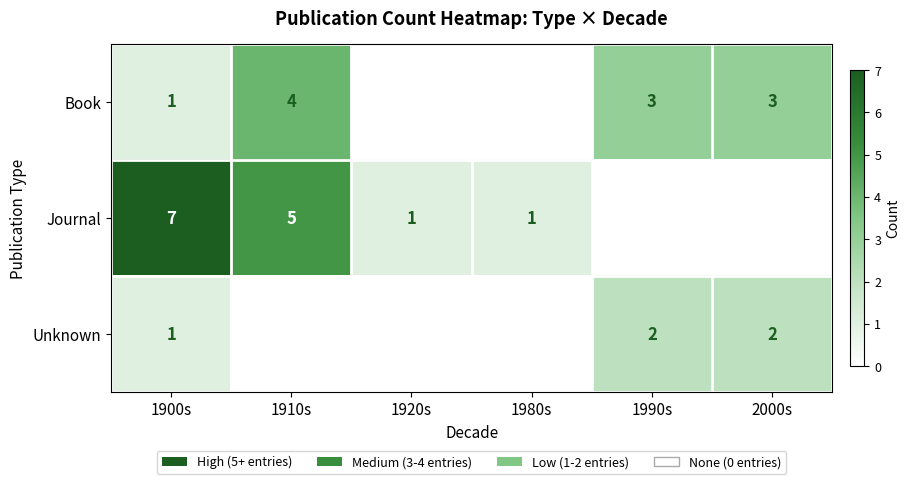

What is the sum of the Unknown values at 2000s and 1900s?

3